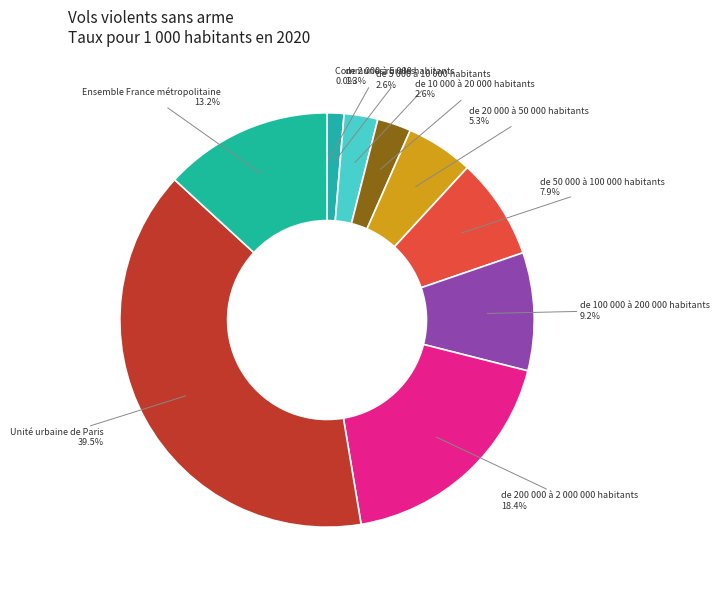

What is the ratio of the value at Ensemble France métropolitaine to the value at Unité urbaine de Paris?

0.3